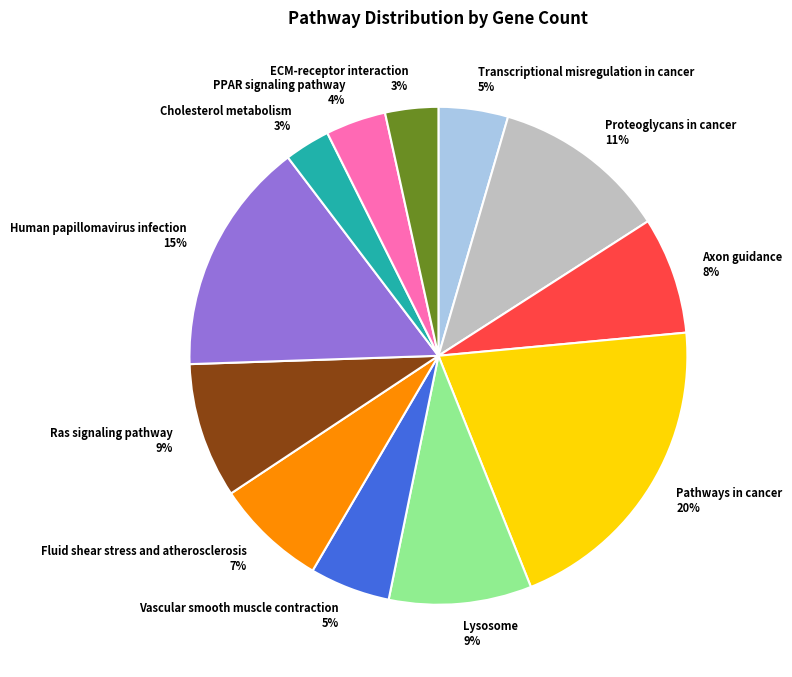

To the nearest percent, what is the difference between the largest and smallest slice percentages?

17%